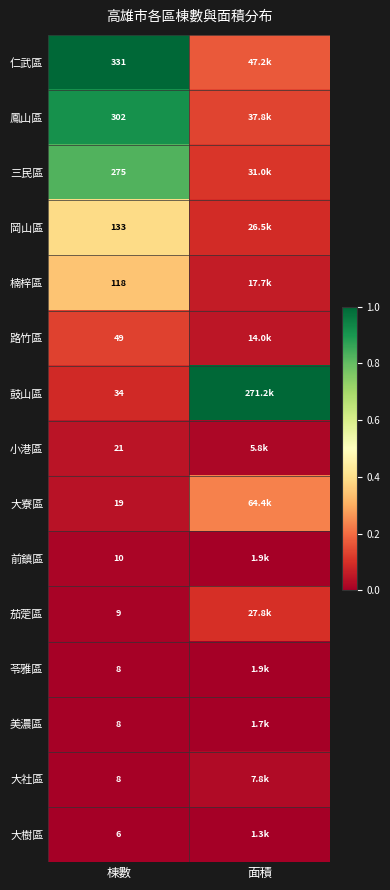

Is the value of 苓雅區 at 棟數 greater than the value of 岡山區 at 棟數?

No